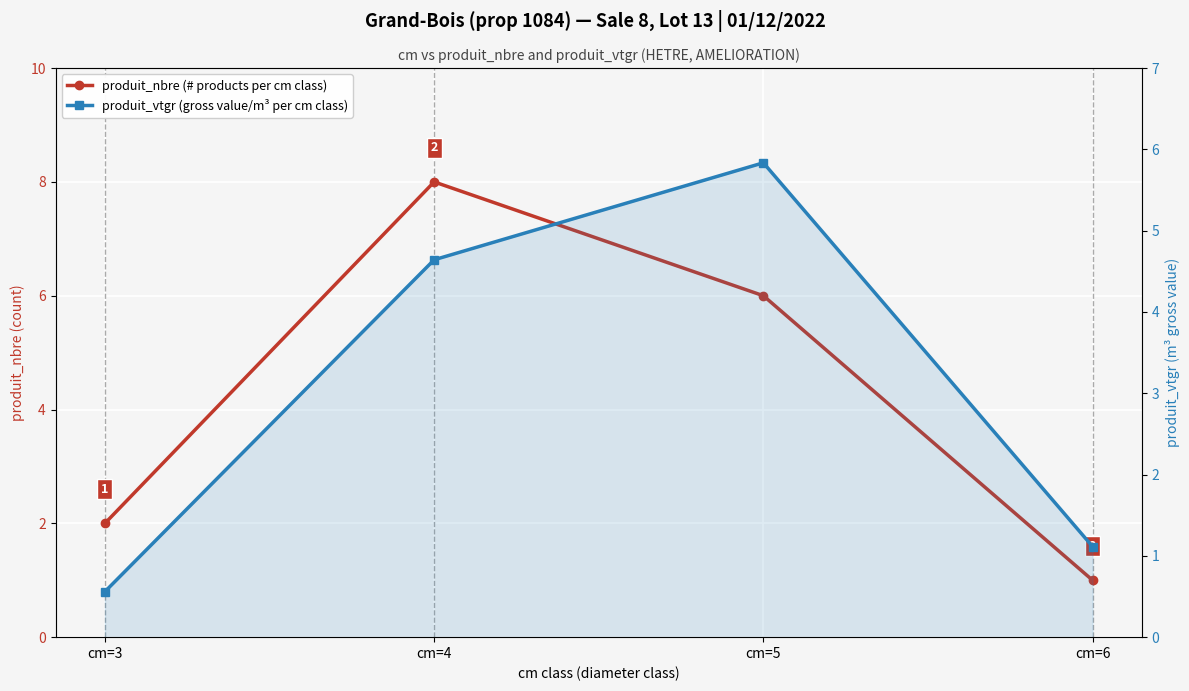

Reading left to right, extract all data points from this chart.

produit_nbre (# products per cm class): 2.0	8.0	6.0	1.0
produit_vtgr (gross value/m³ per cm class): 0.6	4.6	5.8	1.1